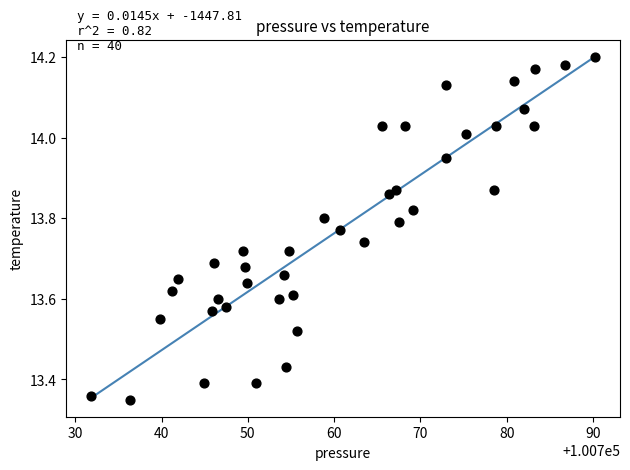

What is the range of X values (max minus min)?

58.3